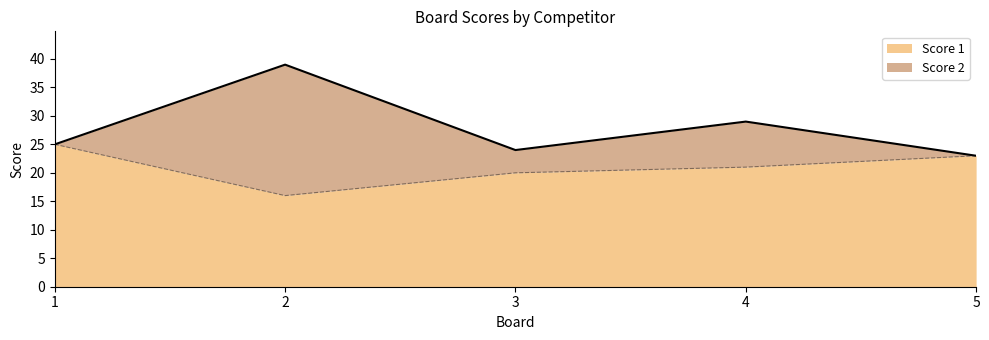

Reading right to left, list all the values displayed in this chart.

5=23	4=21	3=20	2=16	1=25